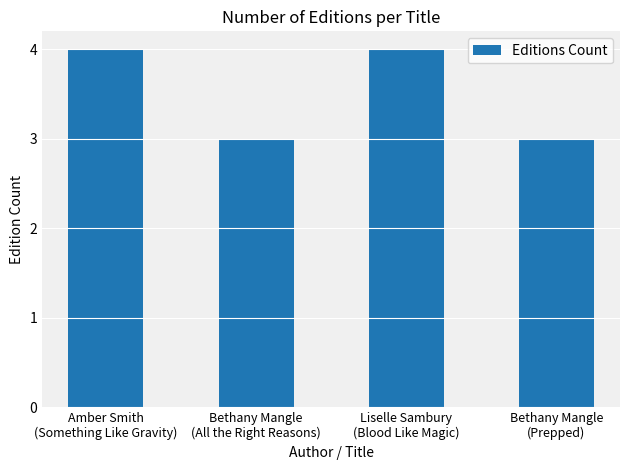

What position from the left is Amber Smith
(Something Like Gravity)?

1